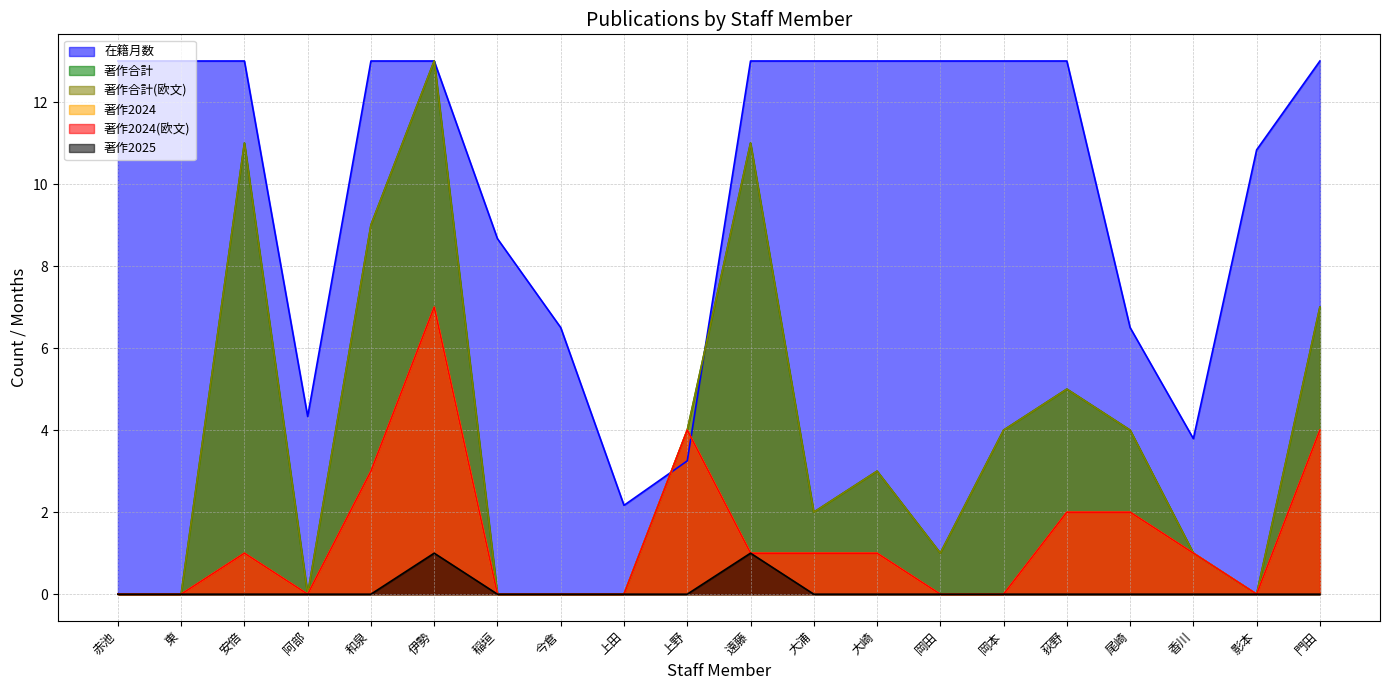

How many interior local peaks does the 著作合計 series have?

5